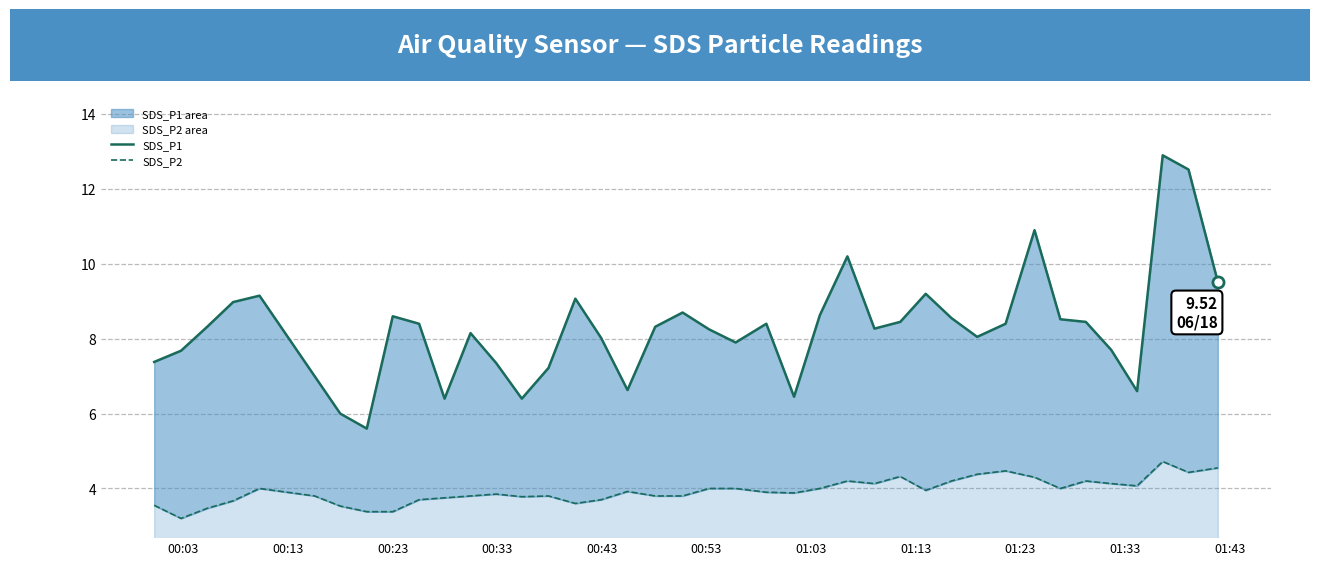

True or false: SDS_P2 and SDS_P1 intersect in this chart.

False